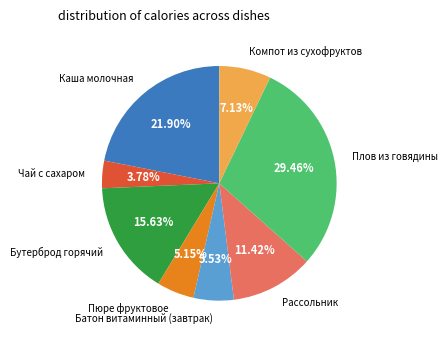

Which has a higher value, Компот из сухофруктов or Плов из говядины?

Плов из говядины